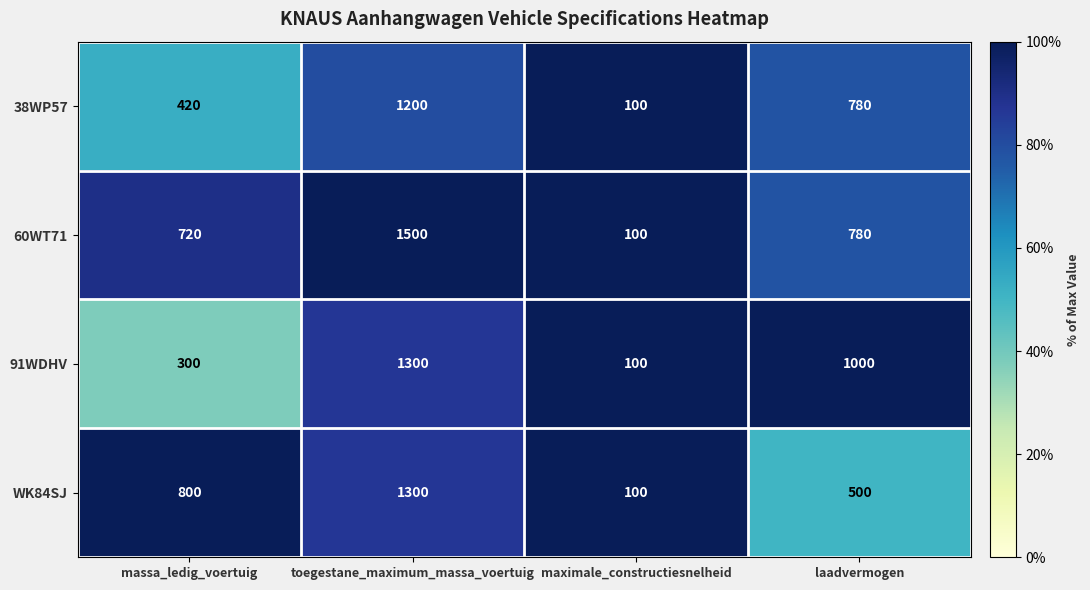

Which series has the largest total across all categories?

60WT71